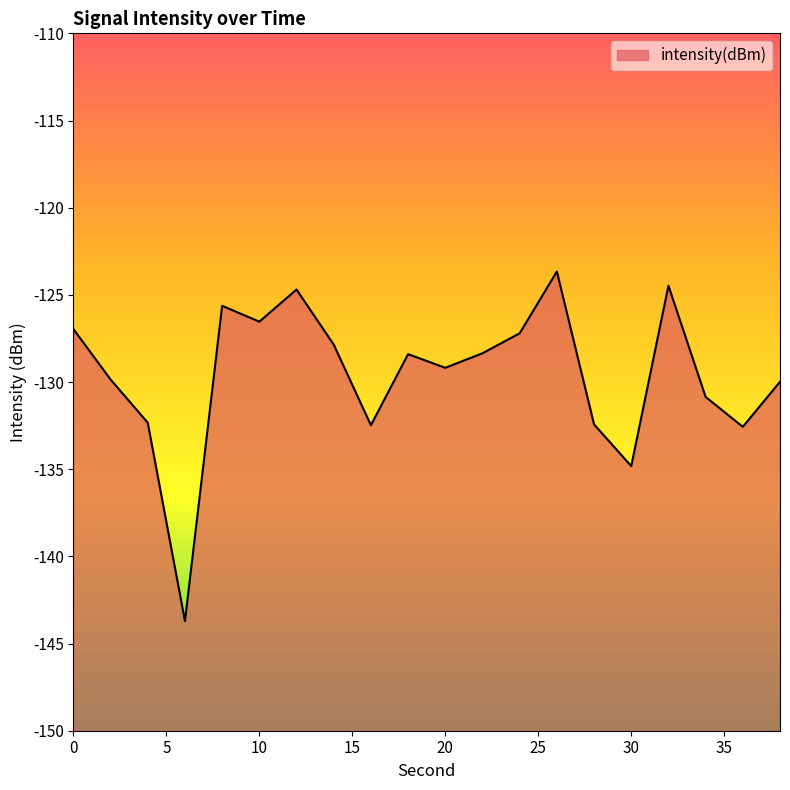

Reading left to right, transcribe all the data shown in this chart.

-127.0	-129.9	-132.3	-143.7	-125.6	-126.5	-124.7	-127.9	-132.5	-128.4	-129.2	-128.4	-127.2	-123.7	-132.4	-134.8	-124.5	-130.9	-132.6	-130.0